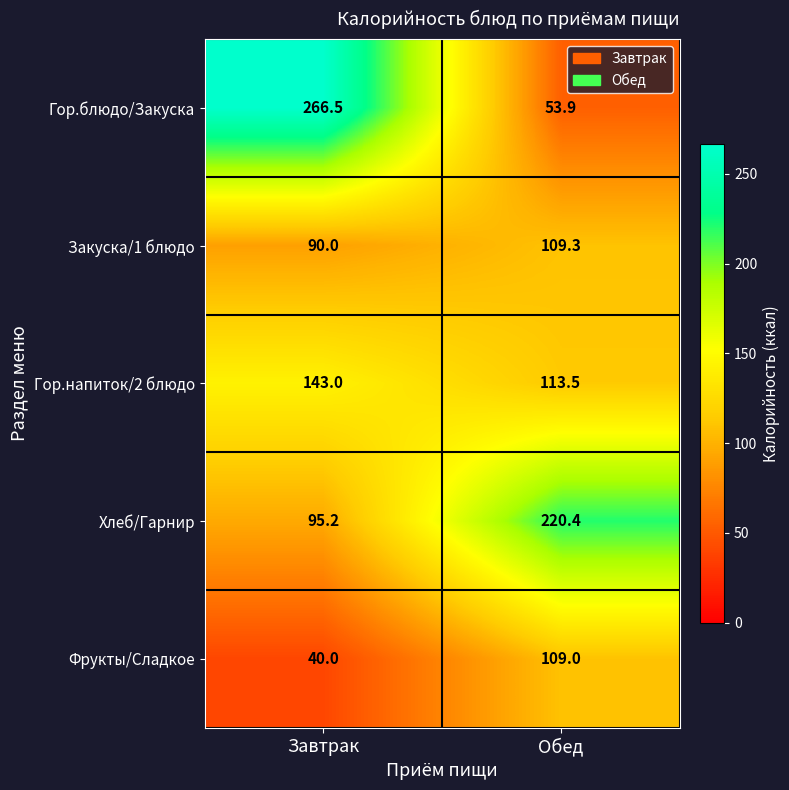

The Гор.напиток/2 блюдо series shows 113.5 at Обед. True or false?

True